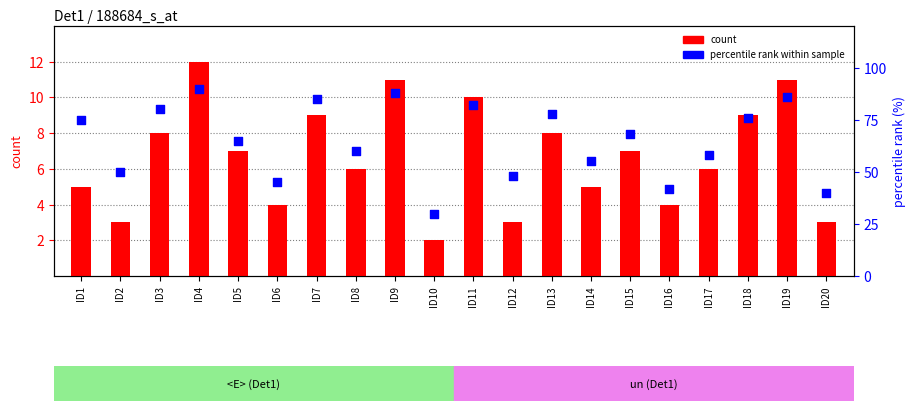

At how many categories does at least one series exceed 53?

14